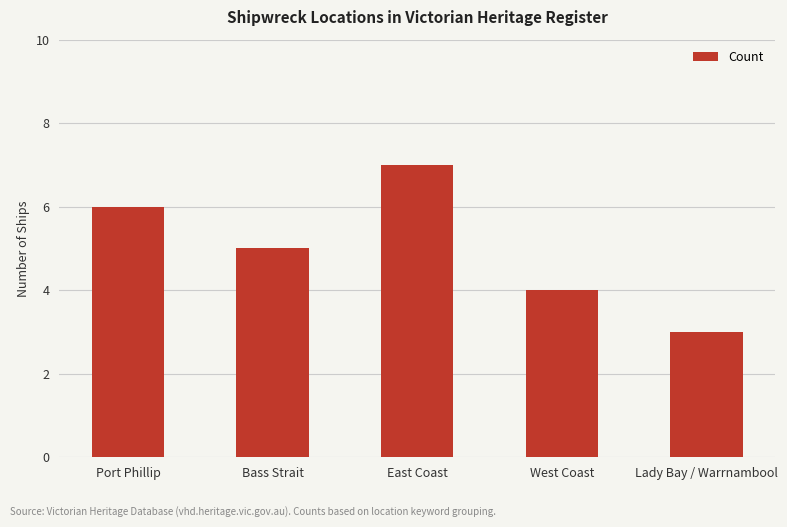

What is the sum of the values at East Coast and West Coast?

11